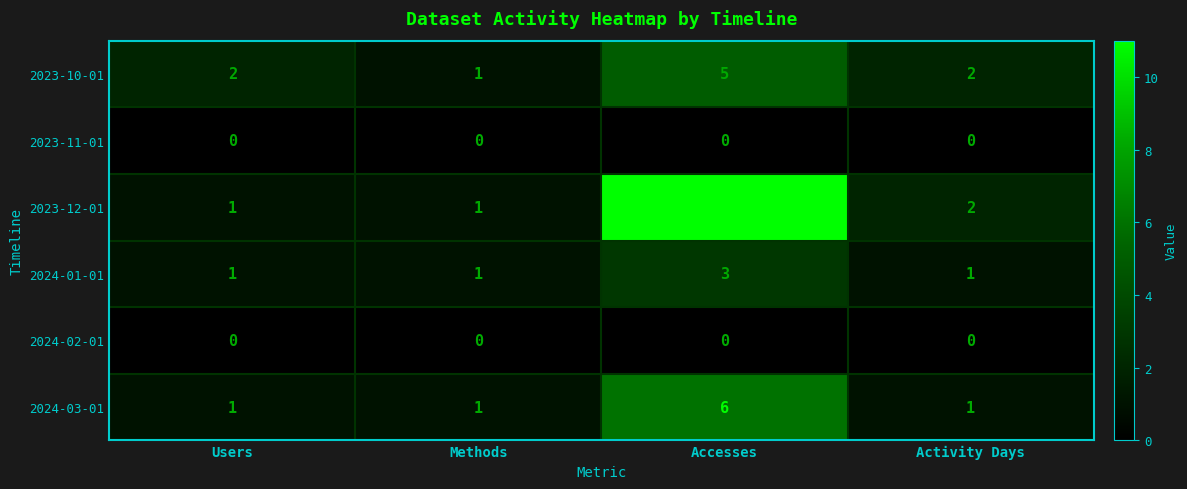

Which series has the widest spread of values?

2023-12-01